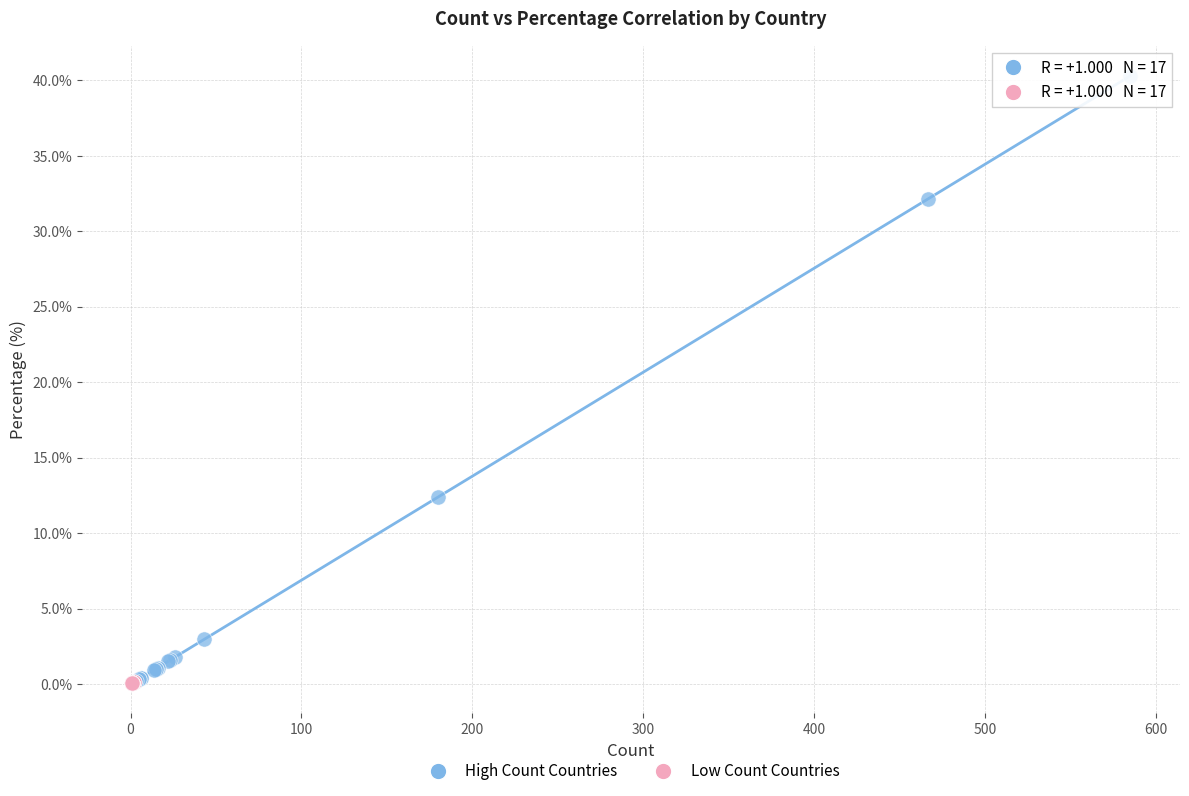

What are all the series names shown in the legend?

High Count Countries, Low Count Countries